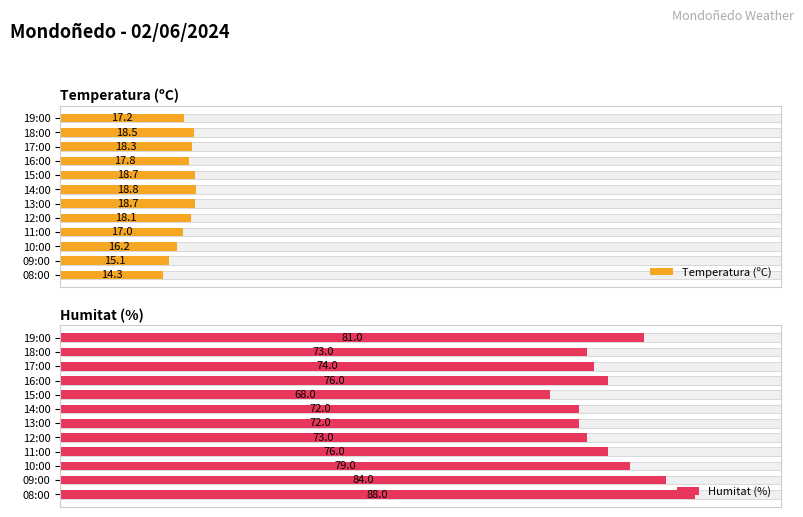

Are the bars grouped side by side (vs. stacked)?

Yes